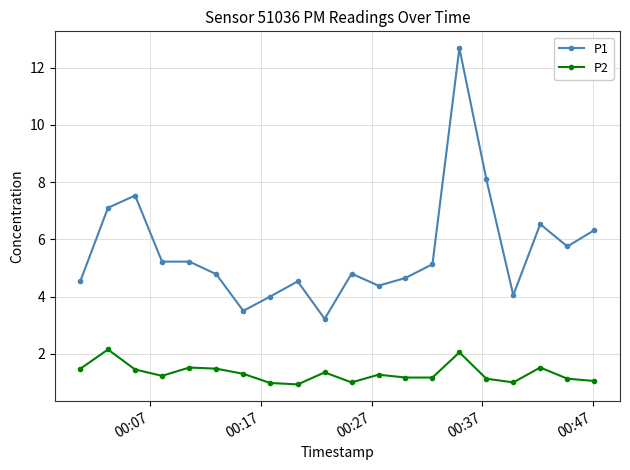

What is the difference between the maximum and minimum values in the P1 series?

9.5